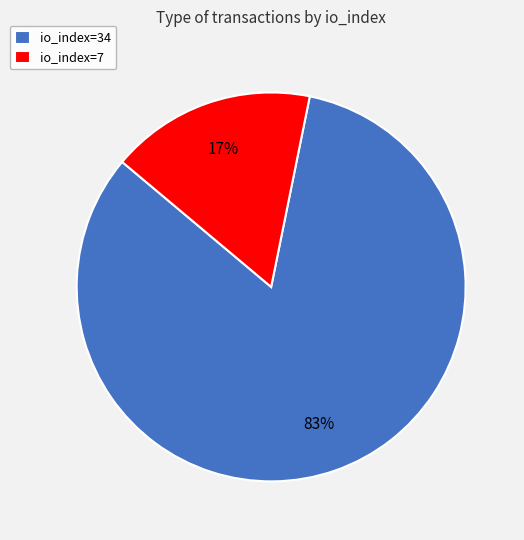

Which slice represents more than half of the pie?

io_index=34